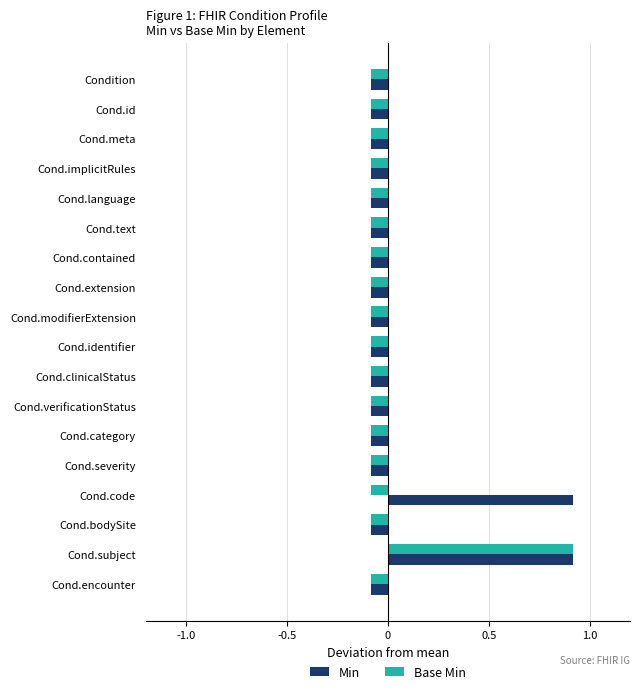

Rank the series by their average value, from highest to lowest.

Min, Base Min